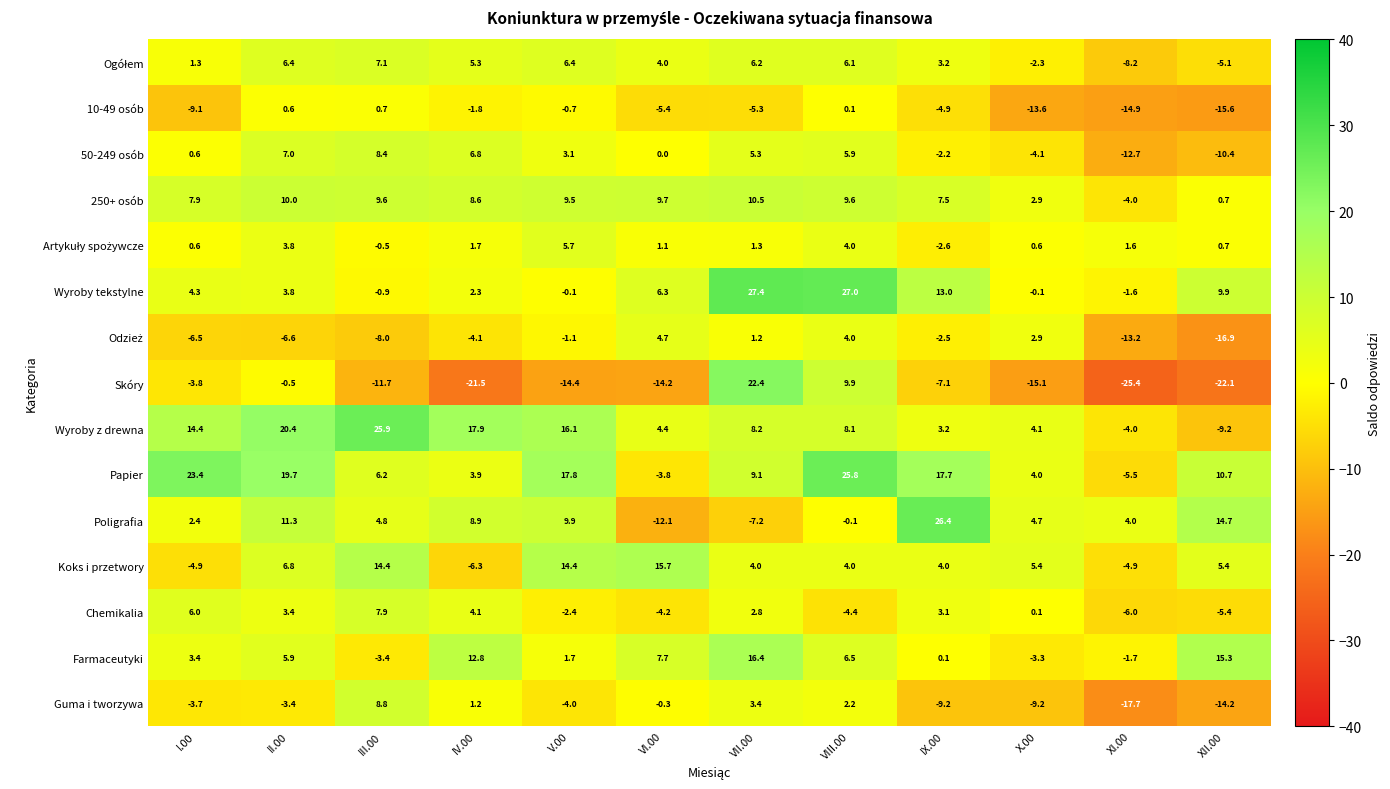

What is the sum of the Wyroby tekstylne values at III.00 and IV.00?

1.4